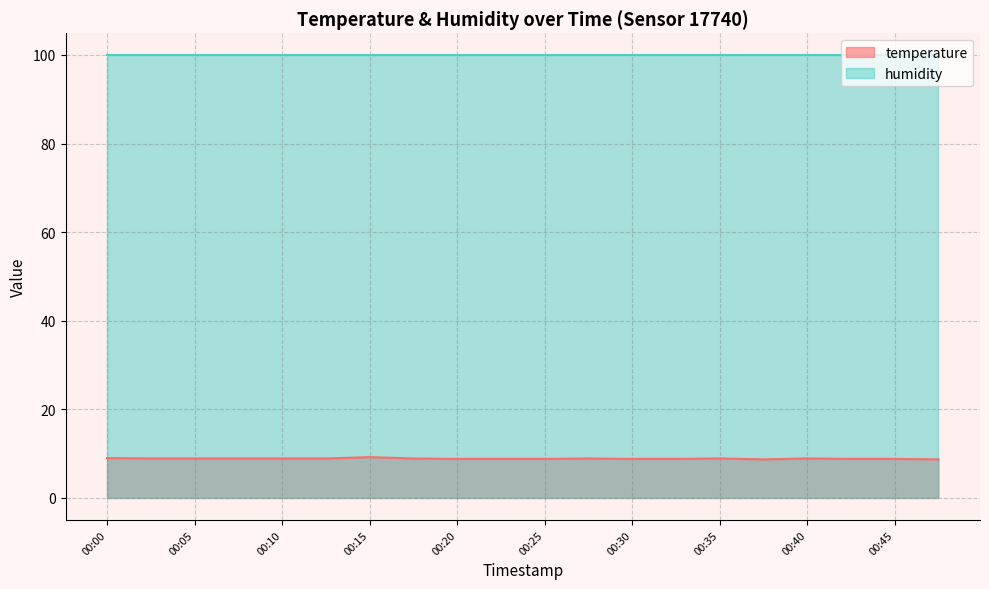

Where is the data nearest to the value 8?

00:38